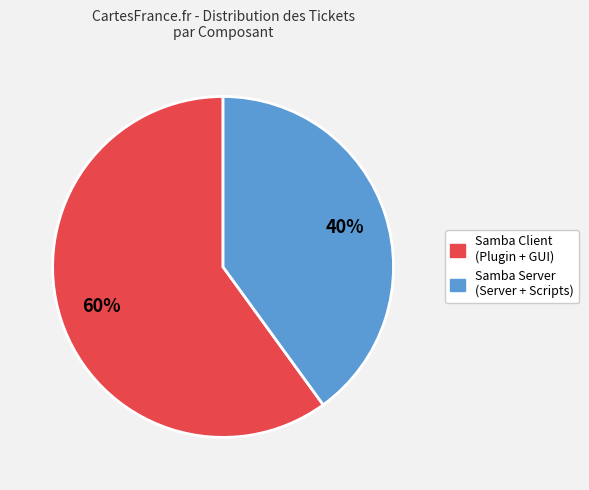

What is the largest slice in the pie chart?

Samba Client (Plugin + GUI)